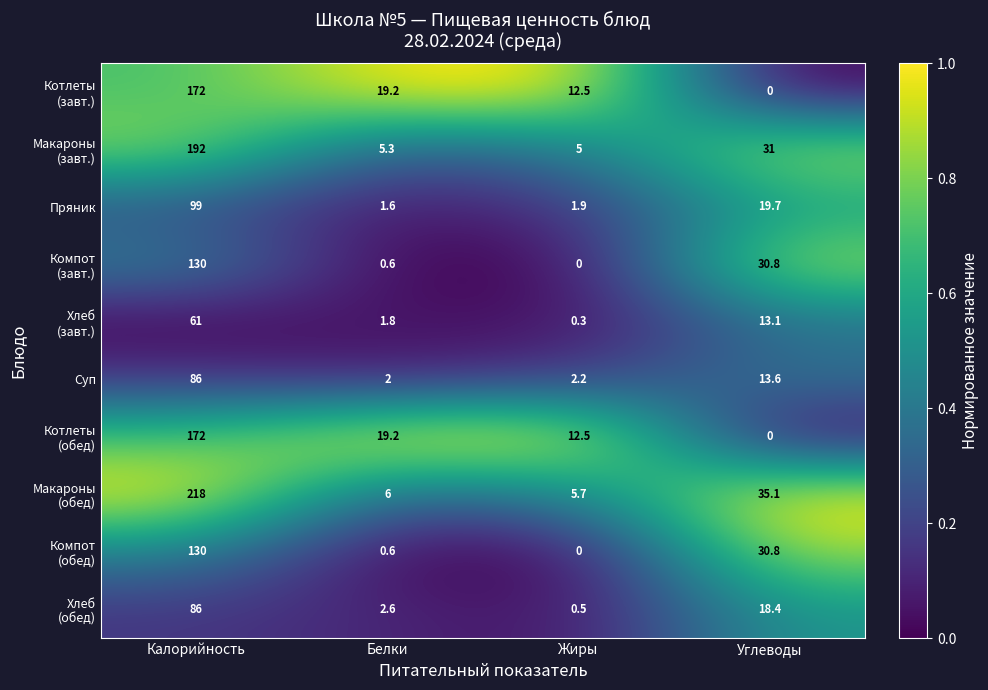

What is the difference between the highest and lowest values at Белки?

18.6